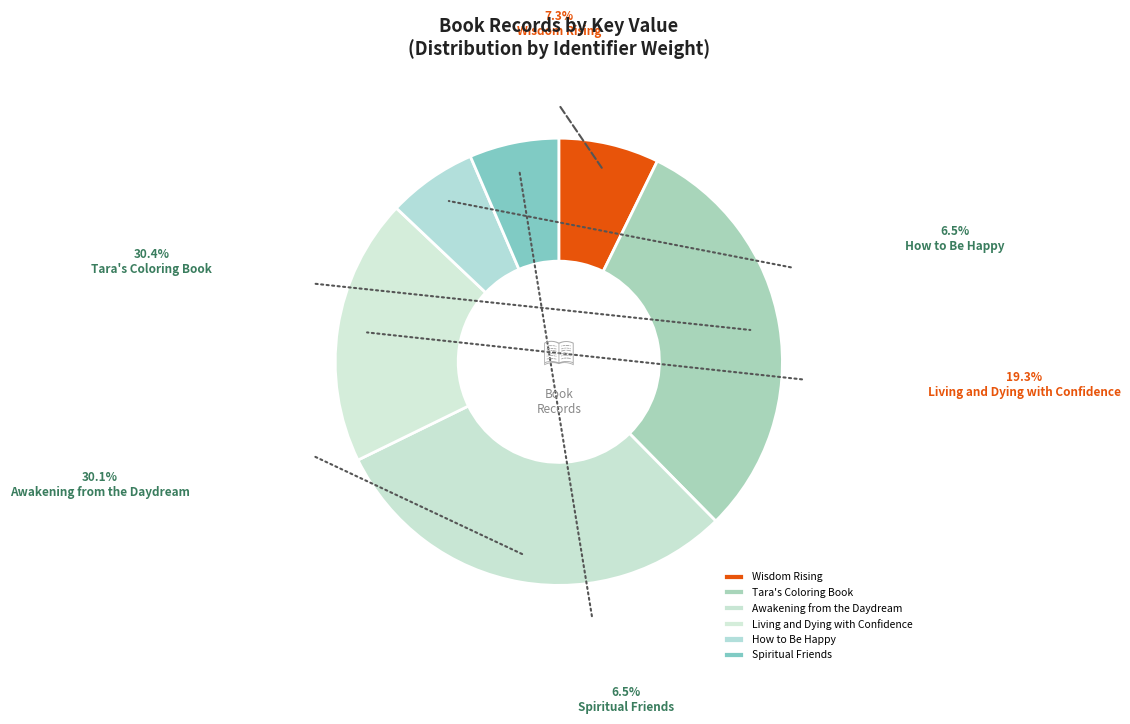

To the nearest percent, what is the combined percentage of Awakening from the Daydream and Tara's Coloring Book?

60%